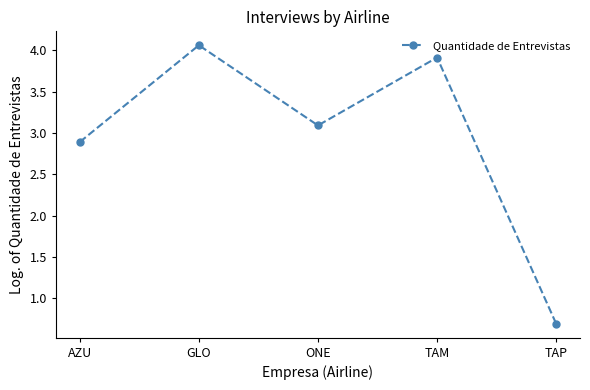

What is the average value?

2.9